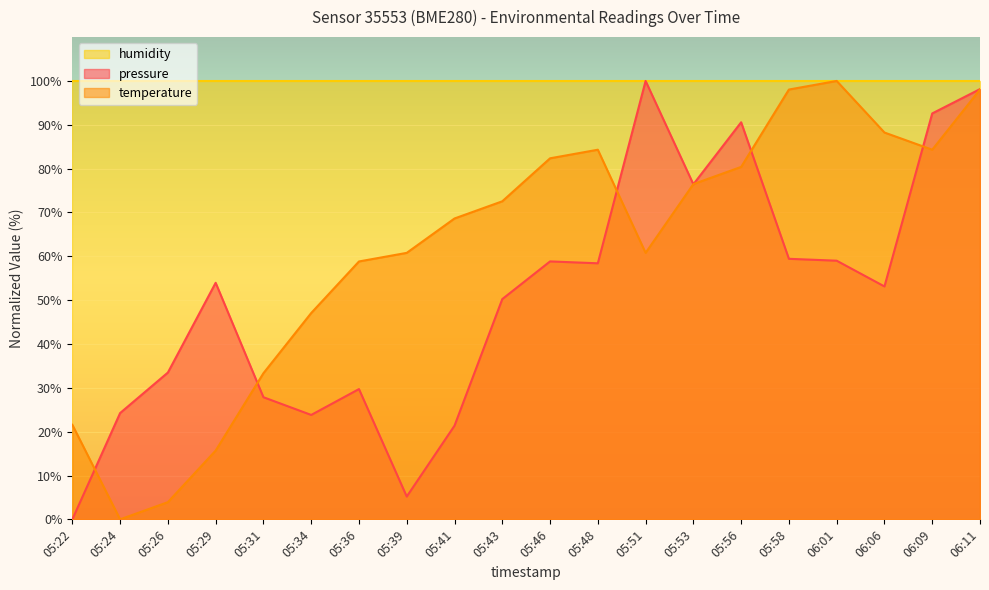

What is the value of the temperature point at the 11th from the left?

82.4